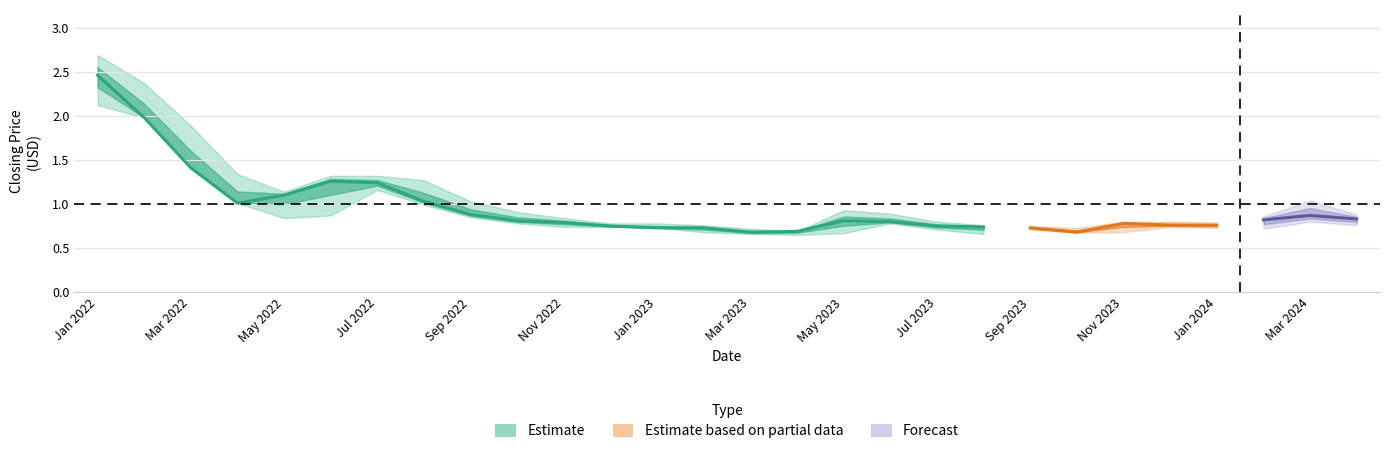

What is the sum of all closing values?

26.9